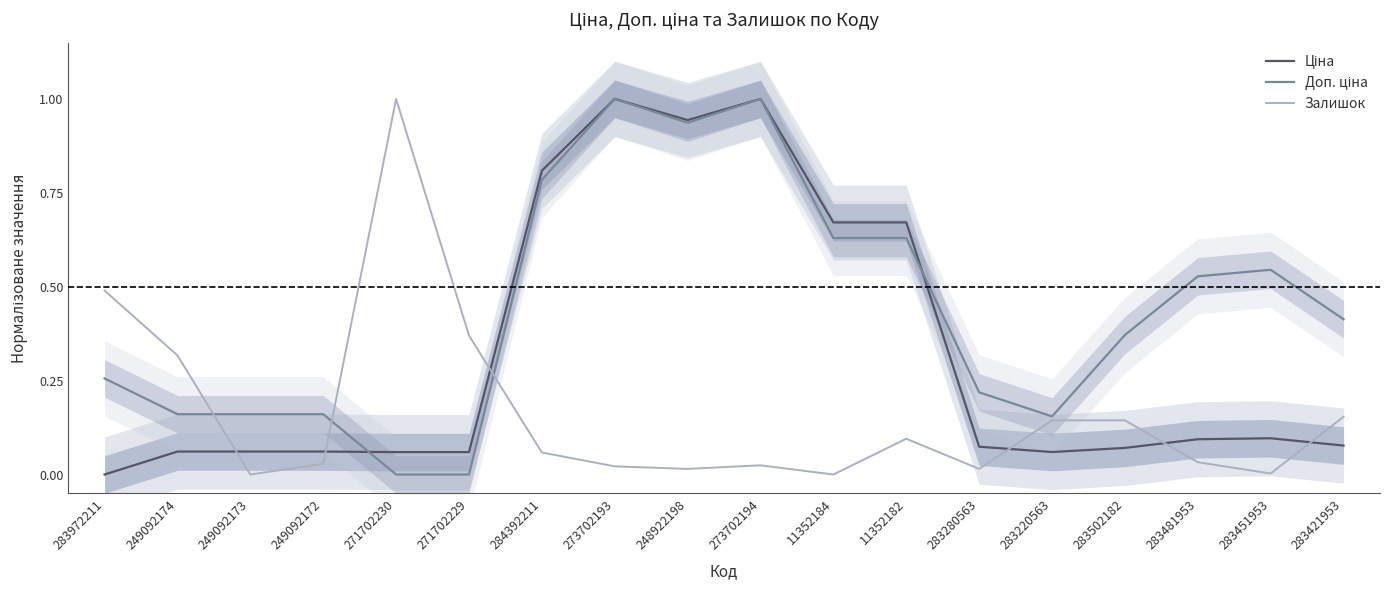

At which label is Доп. ціна closest to 0?

271702230